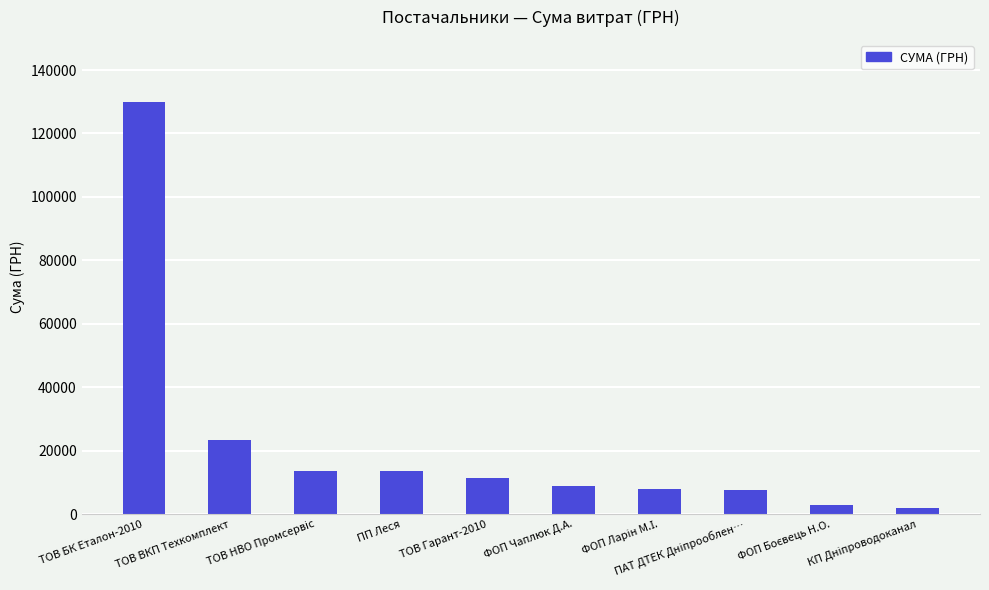

What is the maximum value shown in the chart?

130000.0